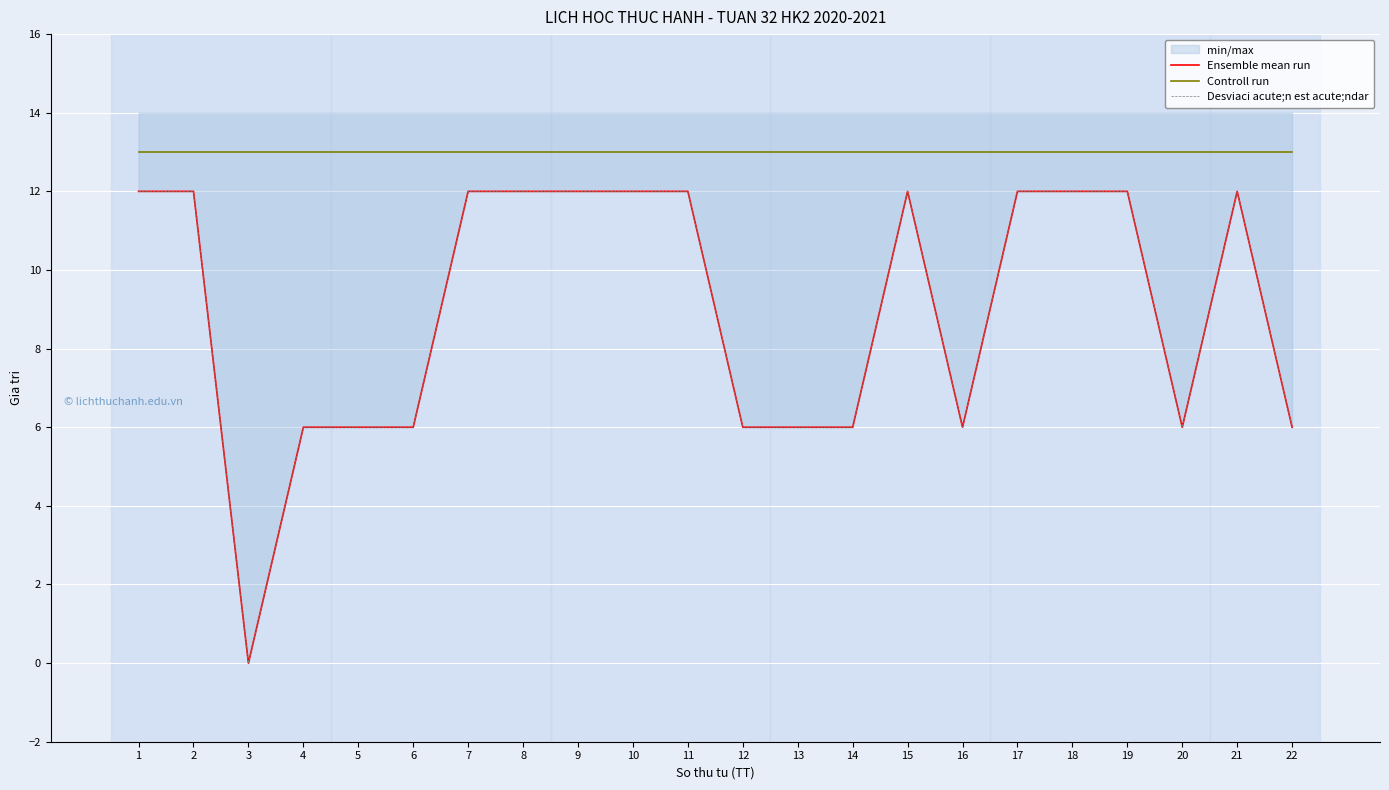

Reading left to right, extract all data points from this chart.

Ensemble mean run: 12	12	0	6	6	6	12	12	12	12	12	6	6	6	12	6	12	12	12	6	12	6
Controll run: 13	13	13	13	13	13	13	13	13	13	13	13	13	13	13	13	13	13	13	13	13	13
Desviaci acute;n est acute;ndar: 12	12	0	6	6	6	12	12	12	12	12	6	6	6	12	6	12	12	12	6	12	6